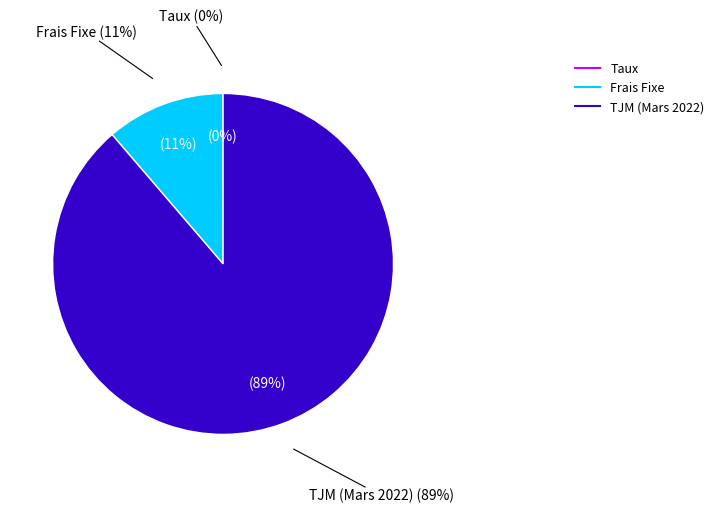

To the nearest percent, what percentage of the pie is TJM (Mars 2022)?

89%